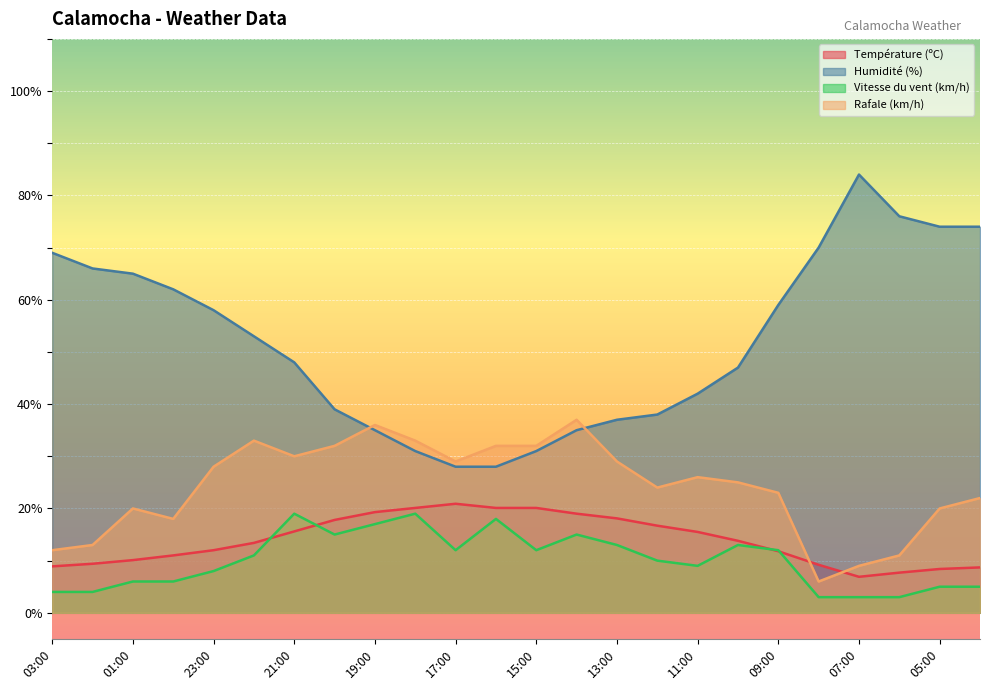

What position from the right is 14:00?

11